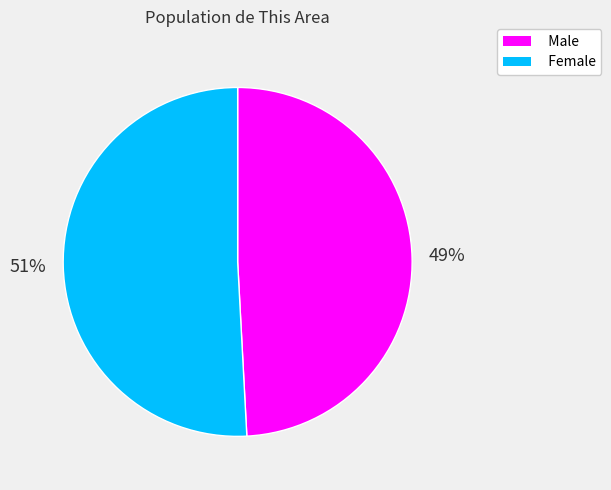

Count the number of slices in the pie.

2